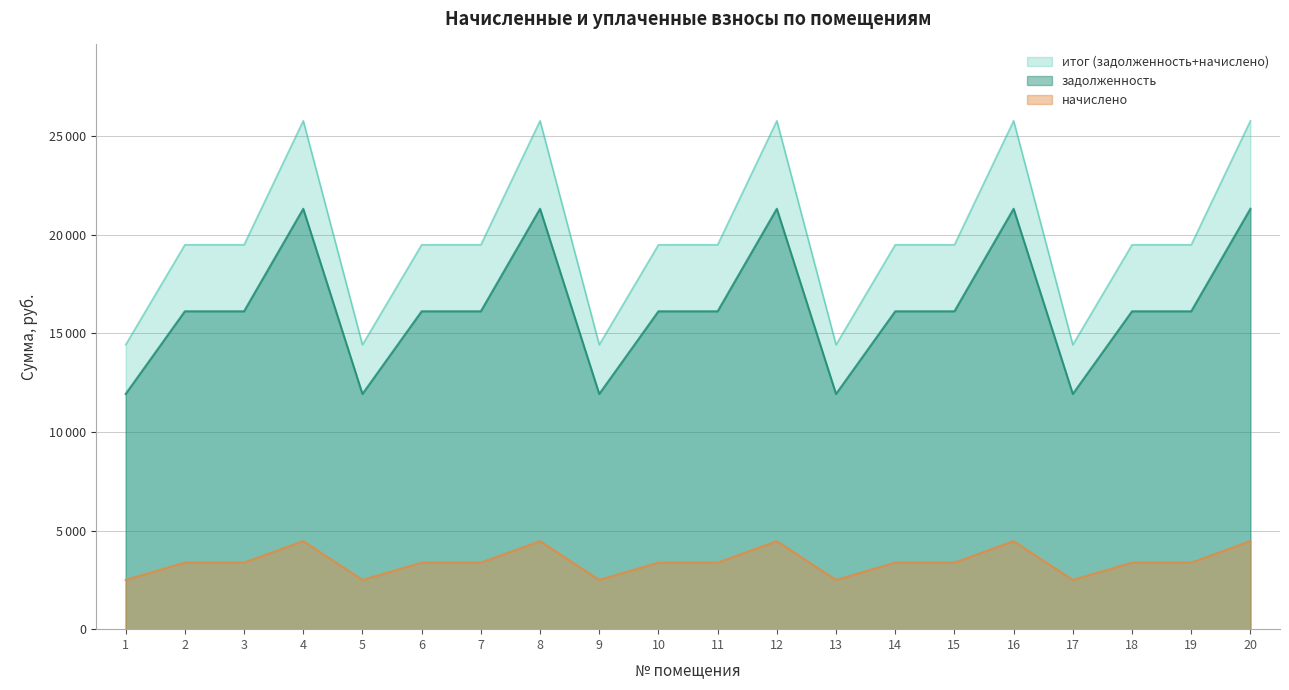

What is the difference between the maximum and minimum values in the итог (задолженность+начислено) series?

11354.2